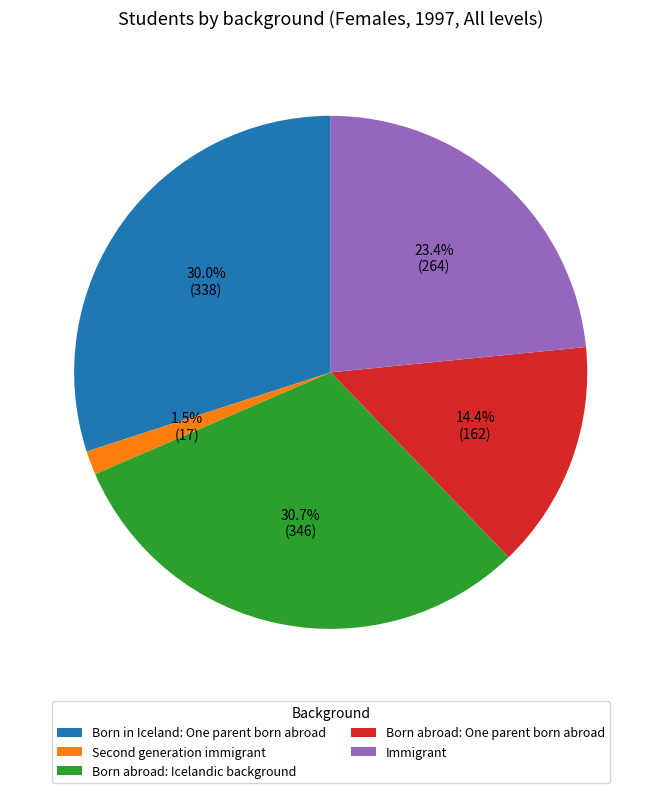

Is there any slice that represents more than half of the pie?

No